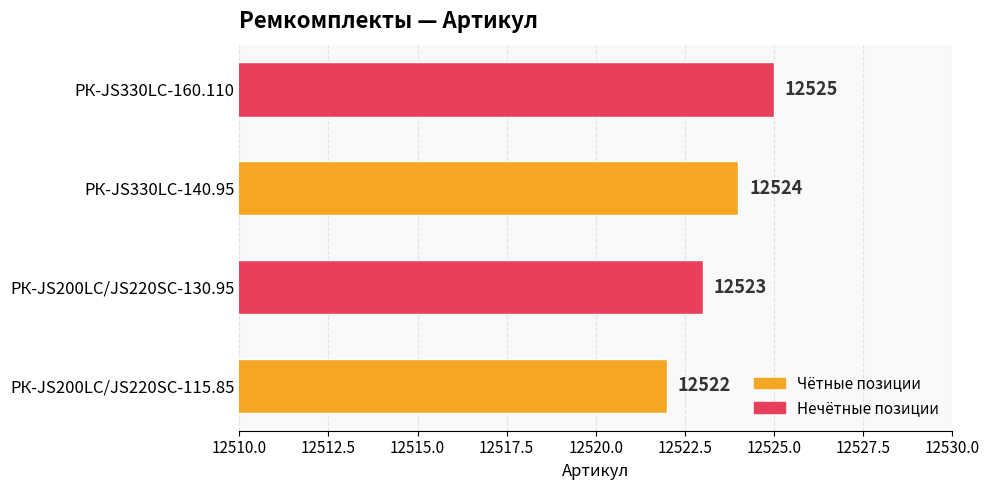

How many series are shown in this chart?

1